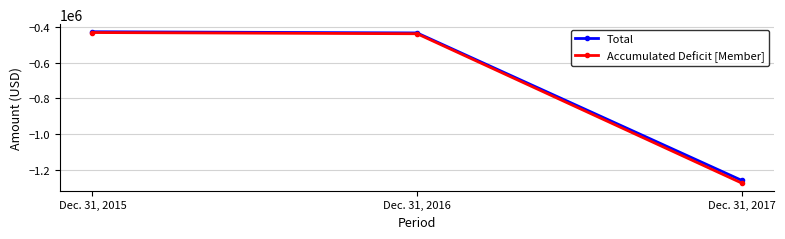

Reading left to right, extract all data points from this chart.

Total: Dec. 31, 2015=-426440	Dec. 31, 2016=-433211	Dec. 31, 2017=-1260824
Accumulated Deficit [Member]: Dec. 31, 2015=-430930	Dec. 31, 2016=-437701	Dec. 31, 2017=-1275914